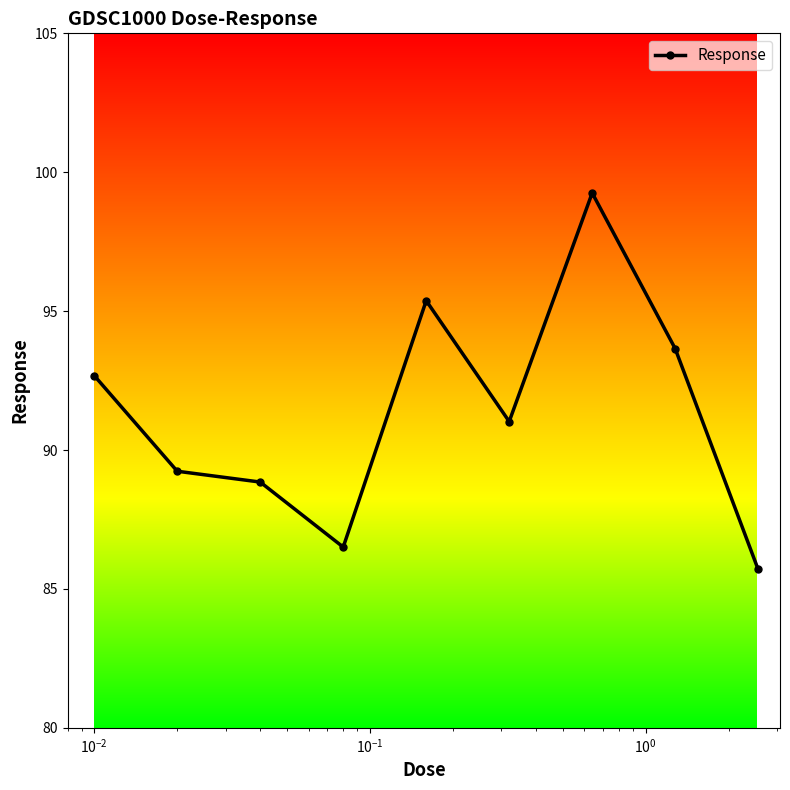

What is the minimum value shown in the chart?

85.7